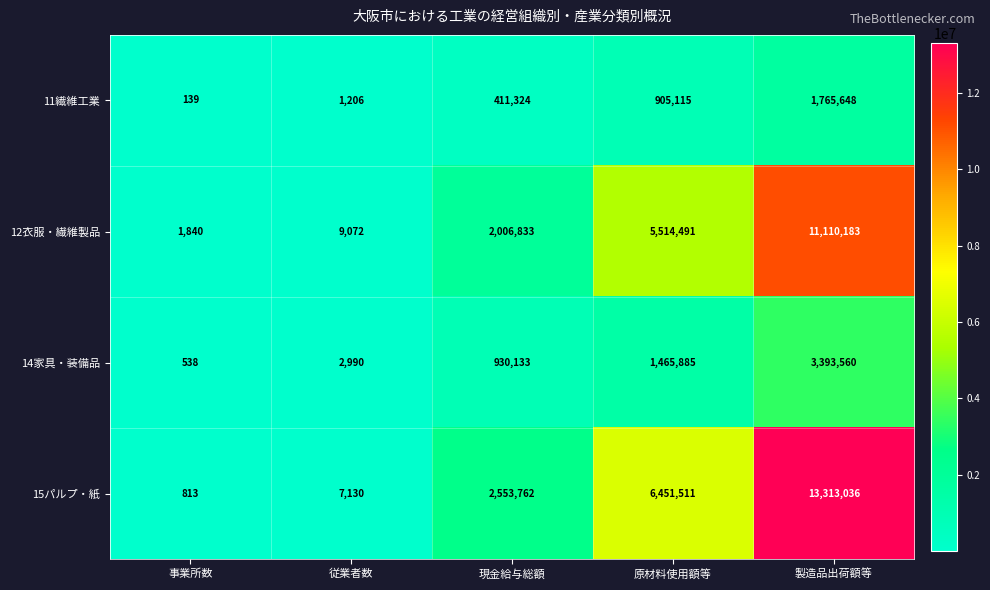

How many series are shown in this chart?

4